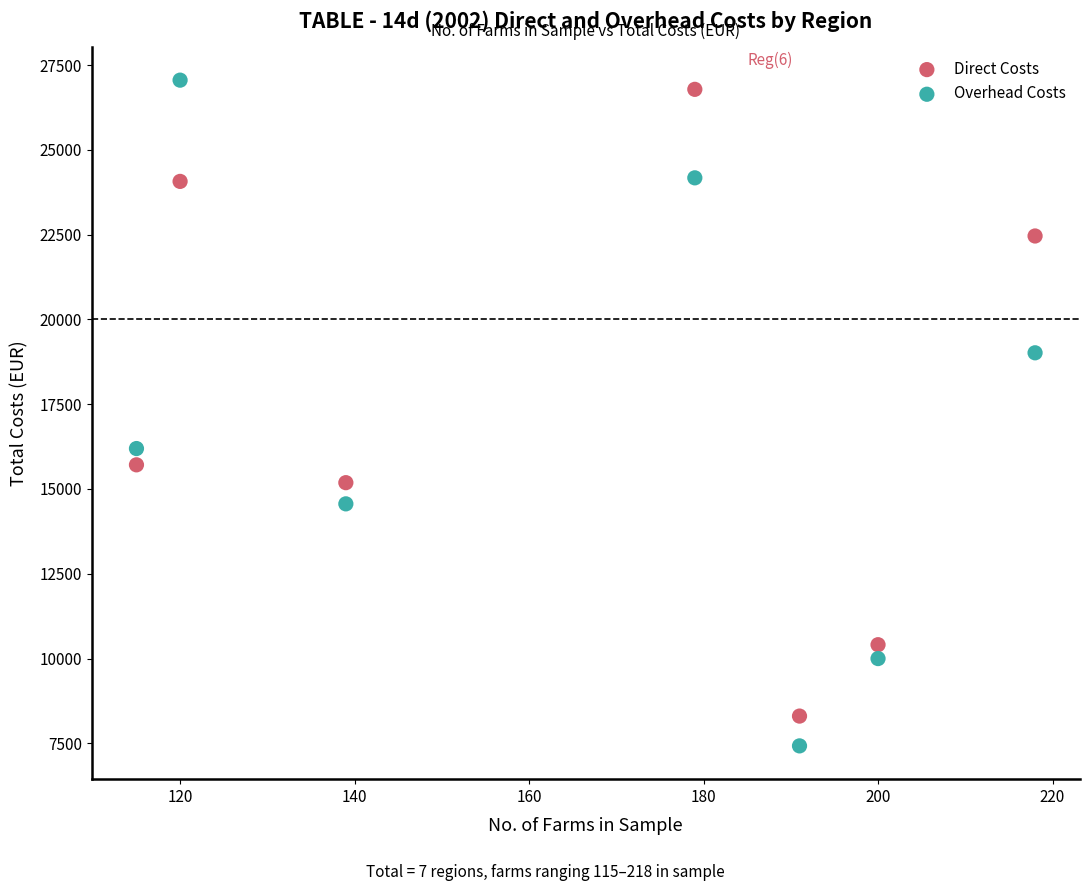

In the Overhead Costs series, what Y value is closest to 17240?

16192